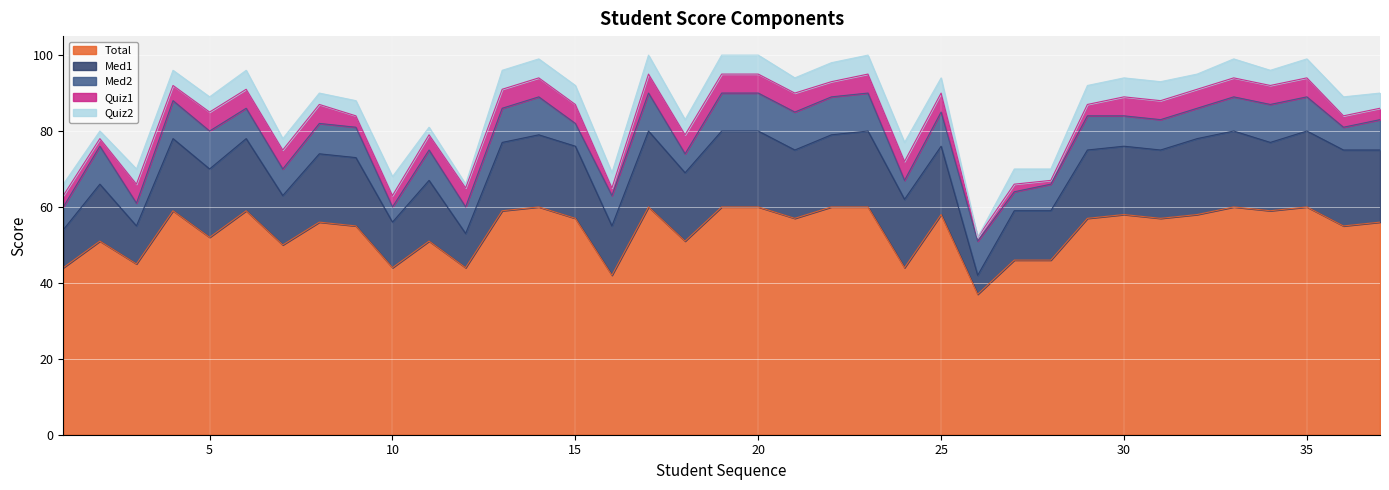

The value of Quiz1 at 16 is 2. True or false?

True